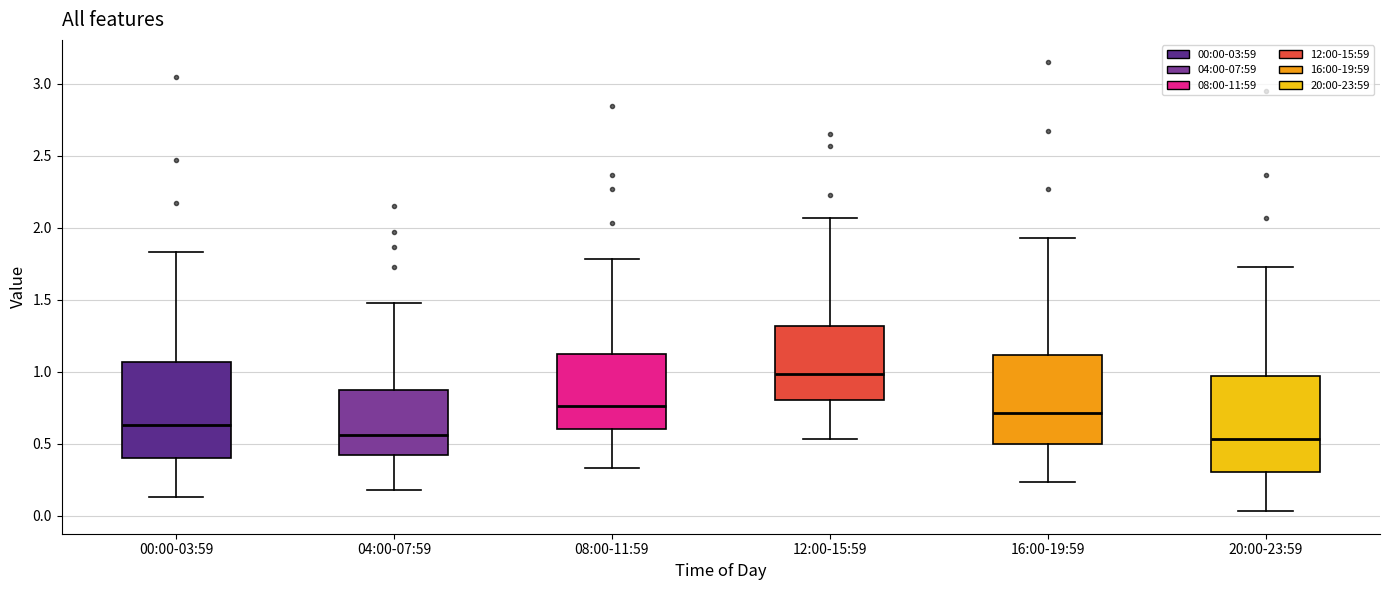

Reading left to right, read every box against the y-axis: the position of its median line, the range the box covers, and the ends of its whiskers. The values are not printed on the chart, so give them approximately, as read against the axis.

00:00-03:59: median 0.65, box 0.40 to 1.05, whiskers 0.15 to 1.85
04:00-07:59: median 0.55, box 0.40 to 0.85, whiskers 0.20 to 1.50
08:00-11:59: median 0.75, box 0.60 to 1.10, whiskers 0.35 to 1.80
12:00-15:59: median 1.00, box 0.80 to 1.30, whiskers 0.55 to 2.05
16:00-19:59: median 0.70, box 0.50 to 1.10, whiskers 0.25 to 1.95
20:00-23:59: median 0.55, box 0.30 to 0.95, whiskers 0.05 to 1.75